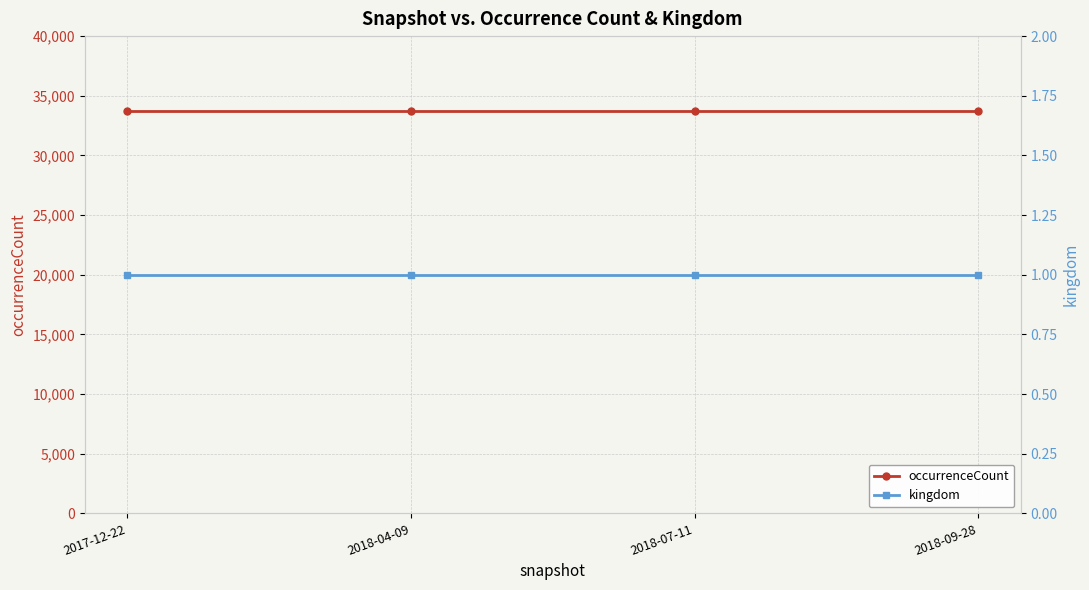

True or false: occurrenceCount has more than 0 points higher than both neighbors.

False